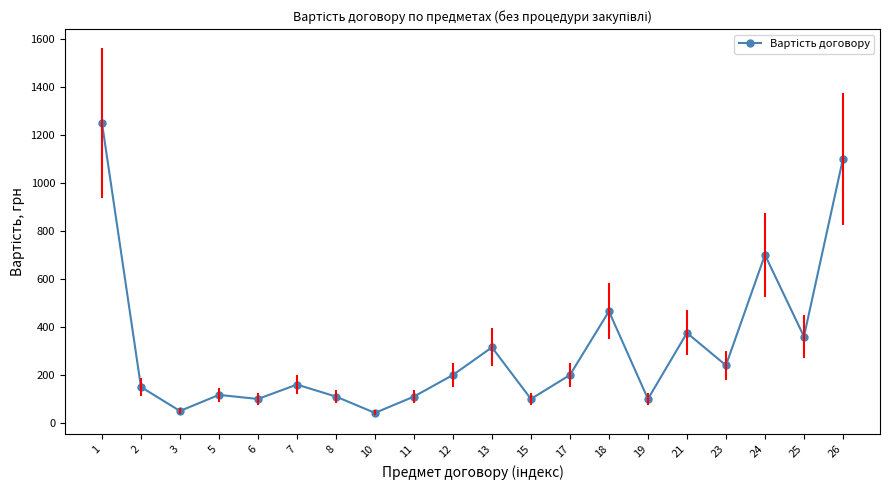

How many categories are shown in the chart?

20